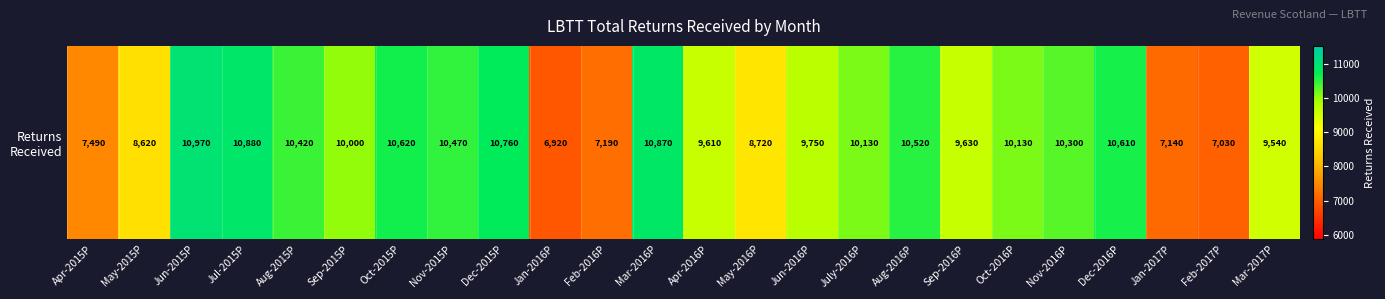

What is the change in value from Apr-2016P to Feb-2017P?

-2580